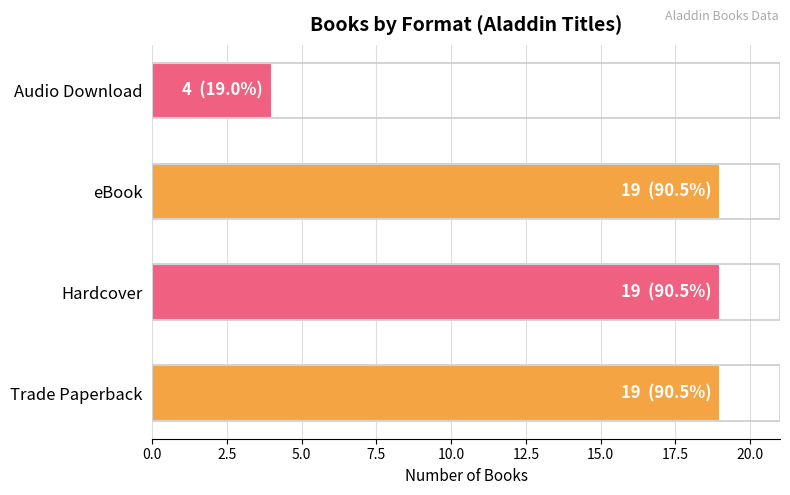

At which label is the value closest to 11?

Audio Download